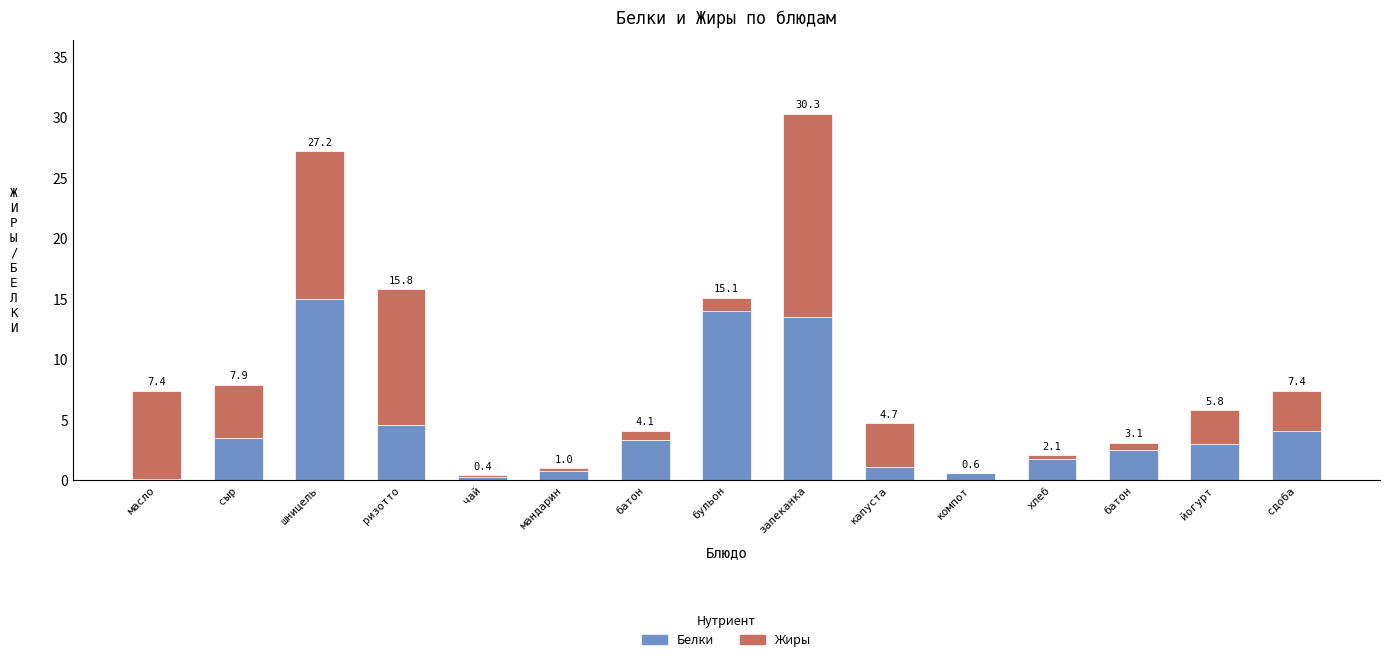

Does the chart contain stacked bars?

Yes